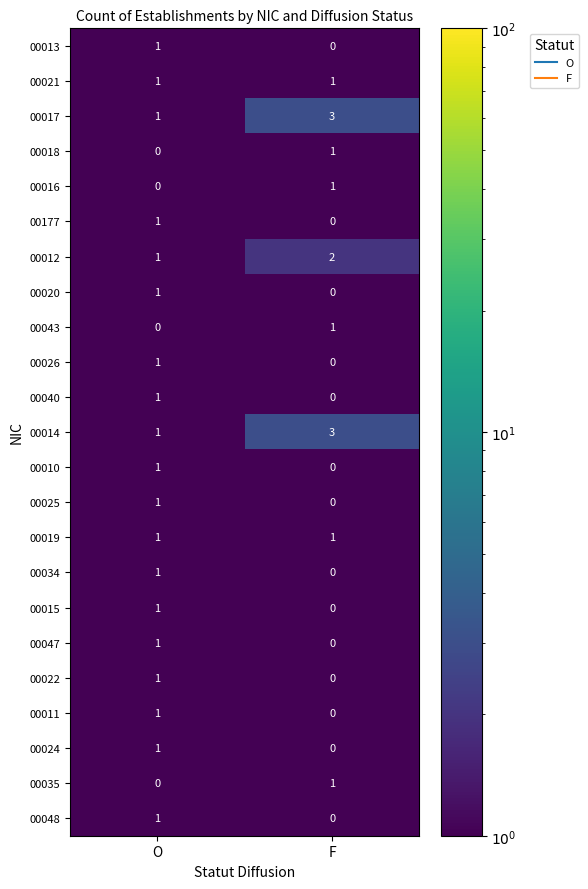

What is the sum of all 00017 values?

4